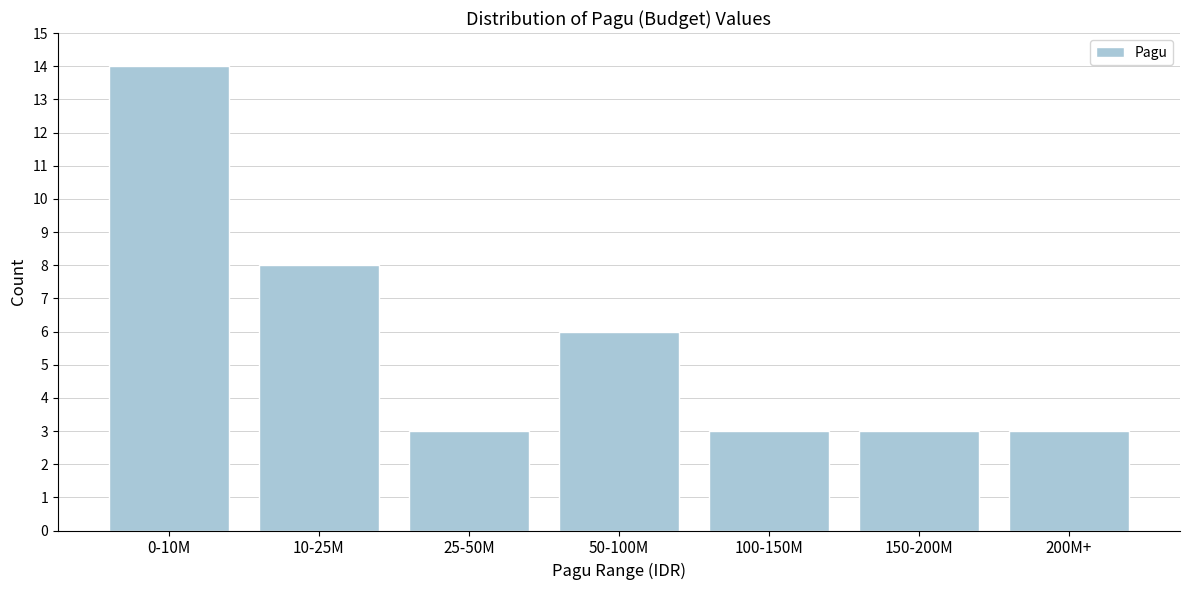

Reading left to right, list all the values displayed in this chart.

14	8	3	6	3	3	3